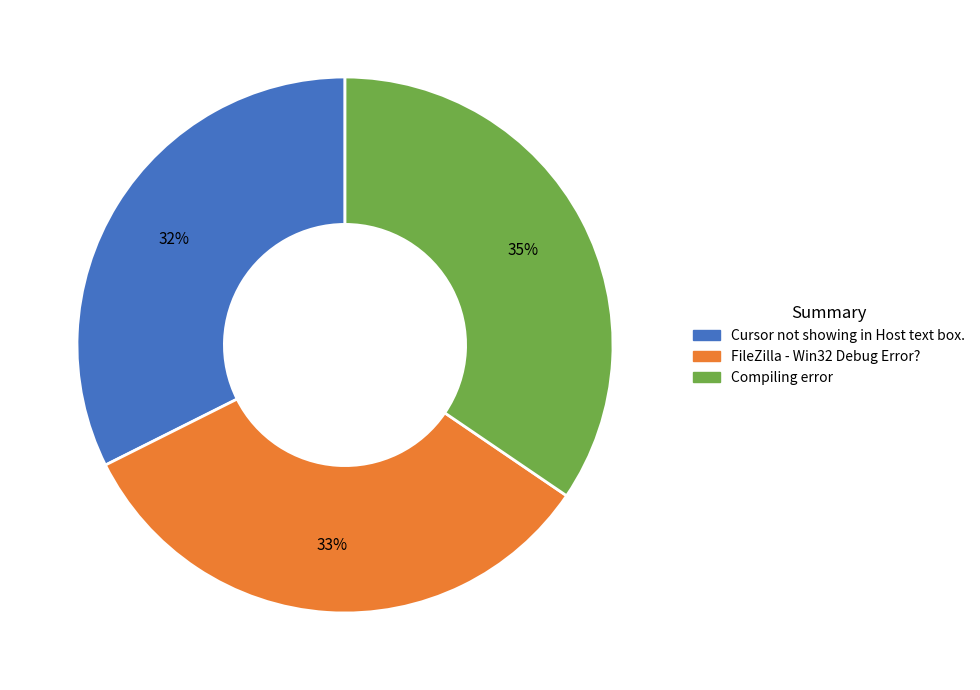

Is there any slice that represents more than half of the pie?

No